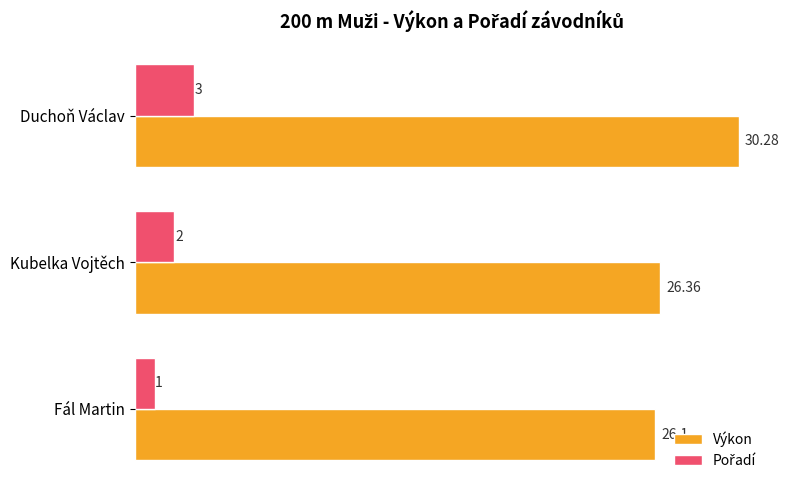

What is the maximum value for Výkon?

30.3